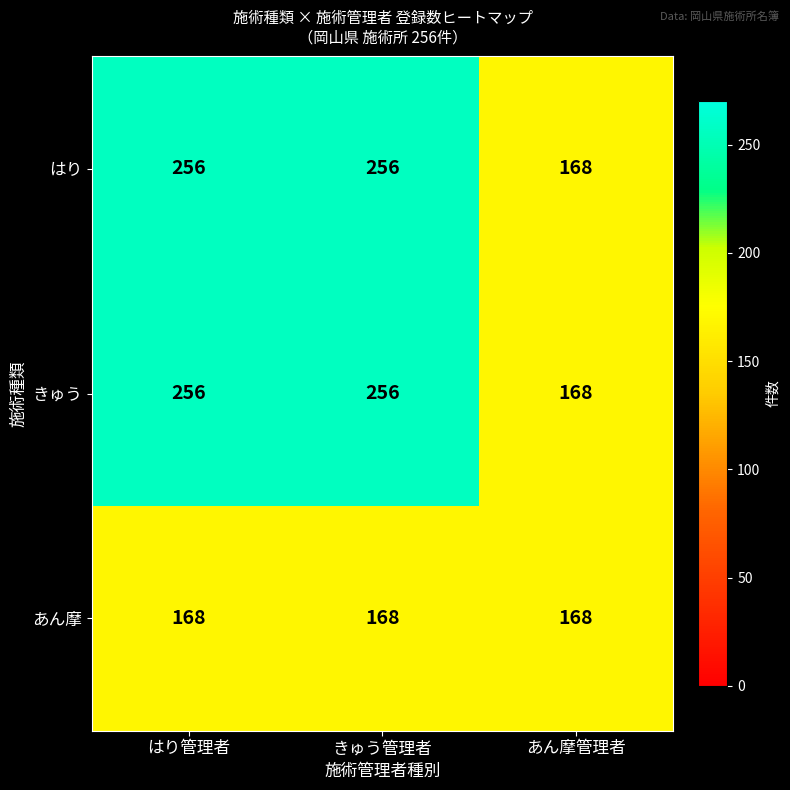

What is the spread (max minus min) of values at はり管理者?

88